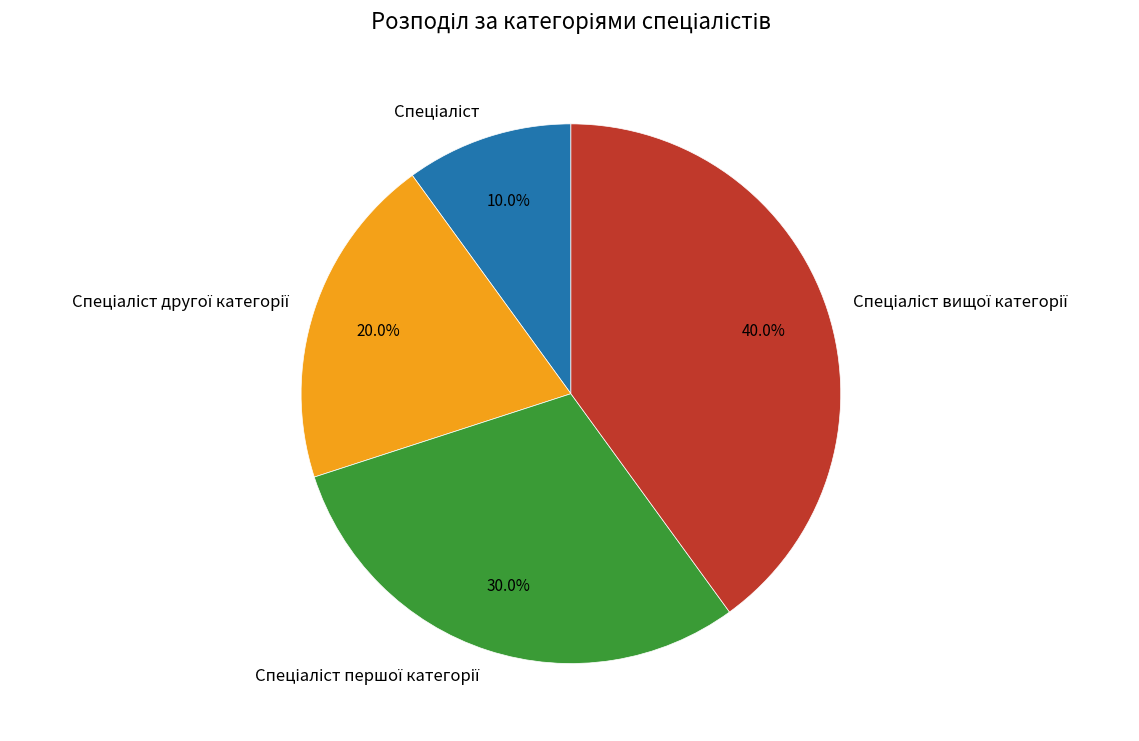

Does any single category account for the majority?

No